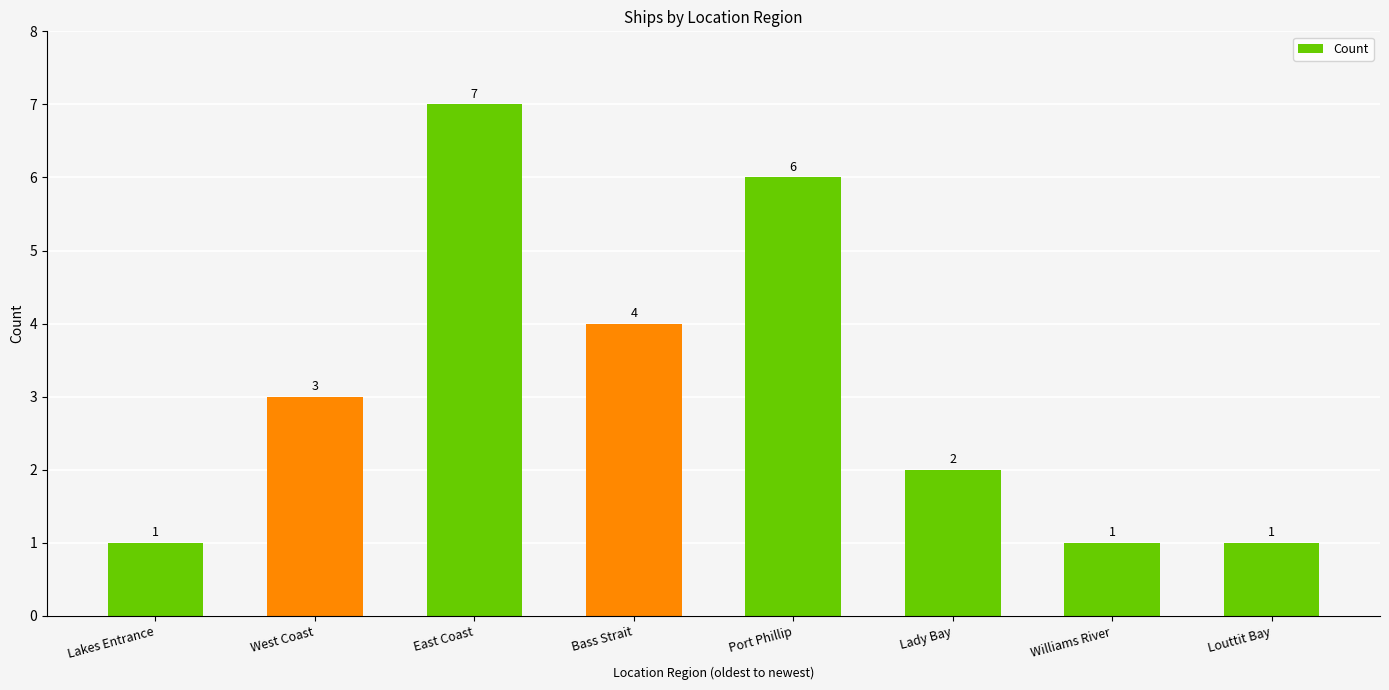

Where is the data nearest to the value 4?

Bass Strait